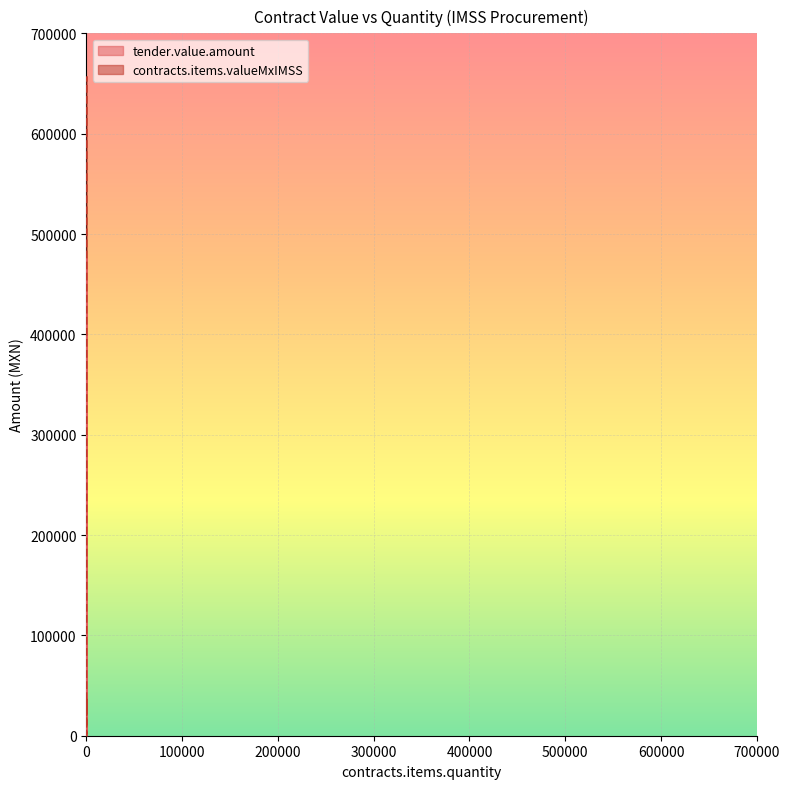

How many distinct data groups are displayed?

2